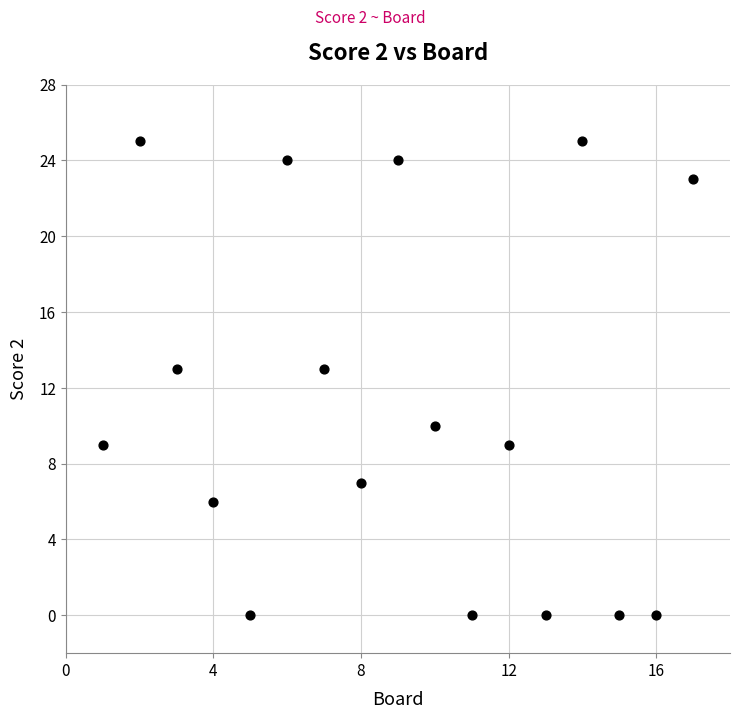

What is the range of Y values (max minus min)?

25